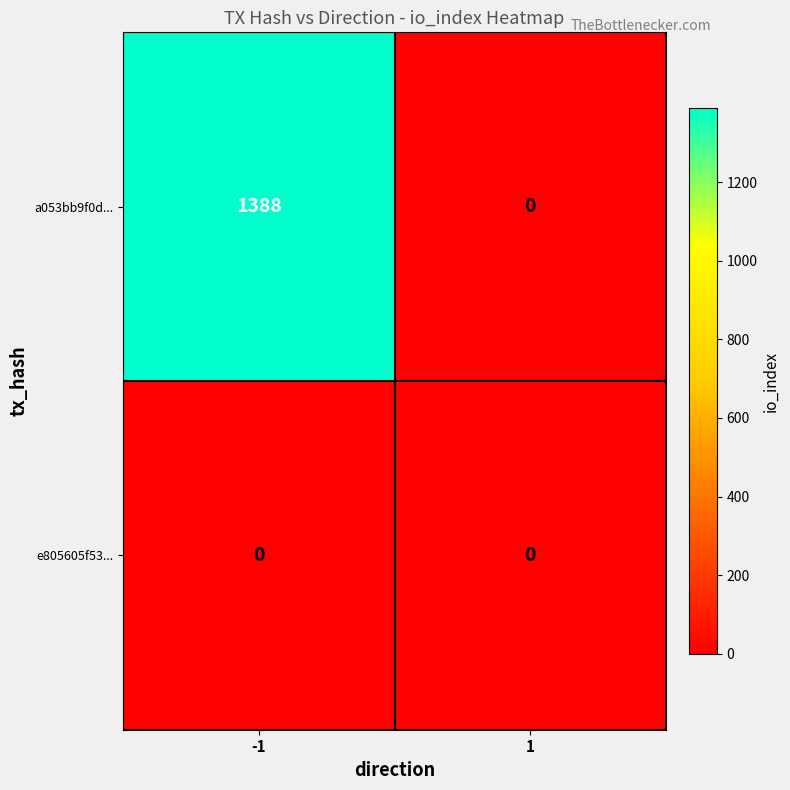

Rank the series by their maximum value, from highest to lowest.

a053bb9f0d..., e805605f53...